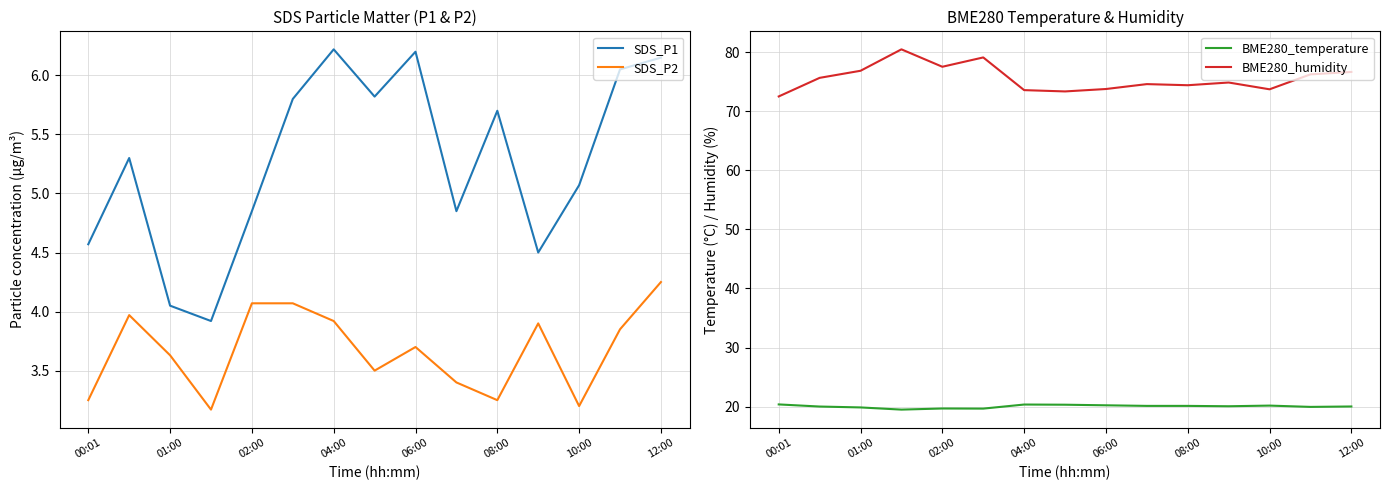

Which series has the widest spread of values?

BME280_humidity